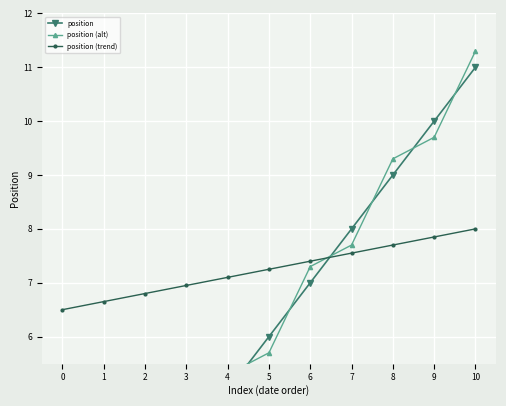

Which series has the largest total across all categories?

position (trend)